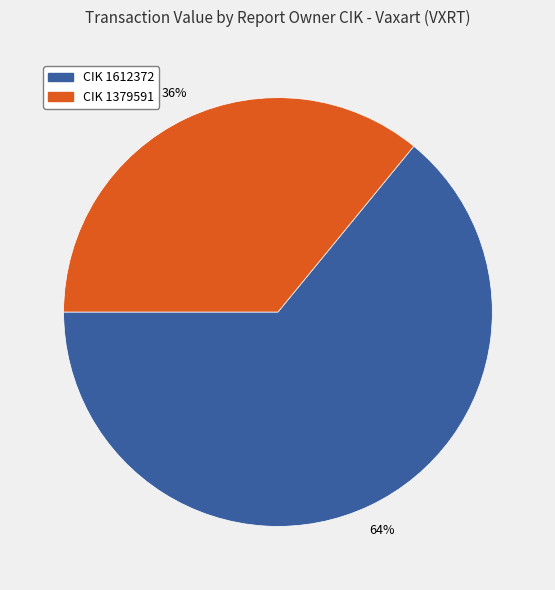

How many slices are in this pie chart?

2